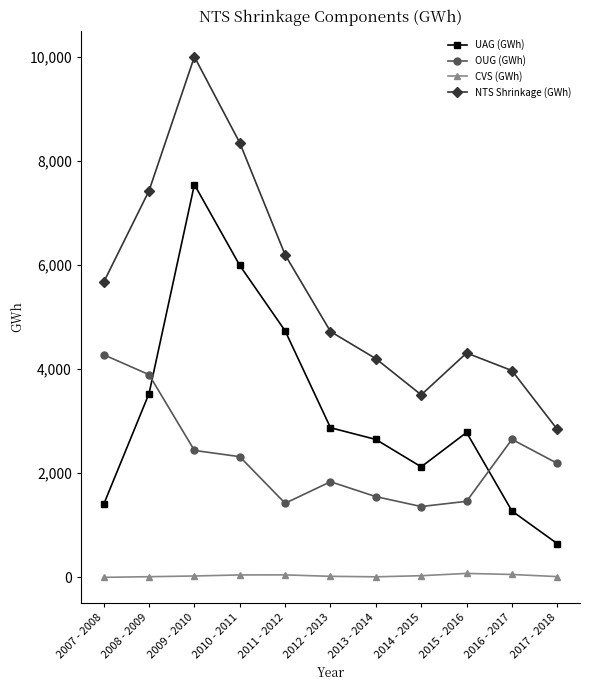

Does the chart have visible grid lines?

No